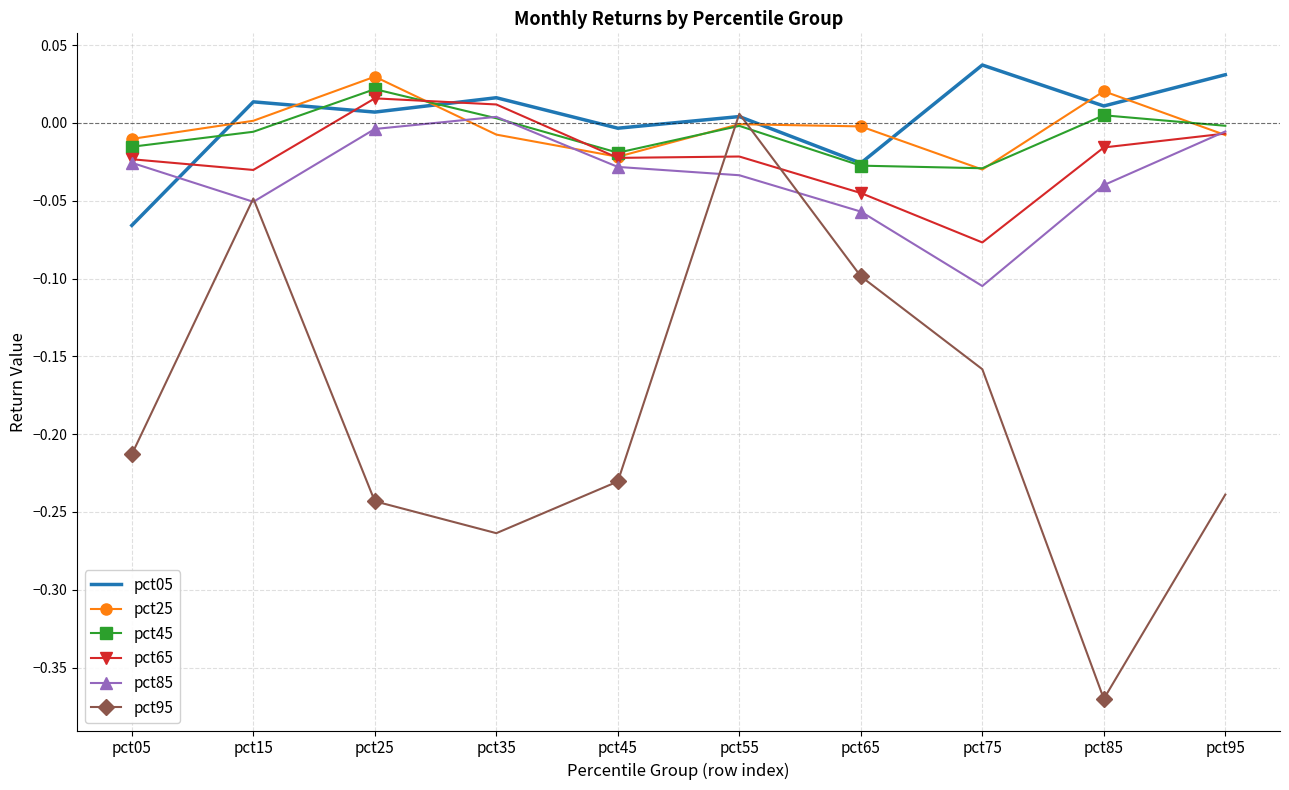

At which category is the sum across all series the highest?

pct55